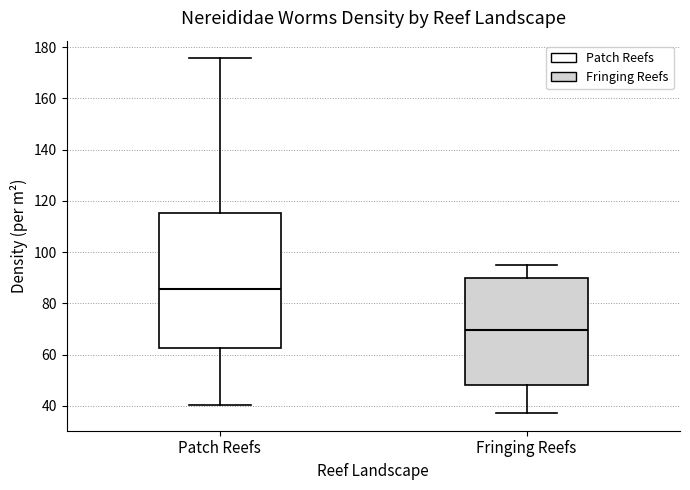

Which box has the highest median line?

Patch Reefs